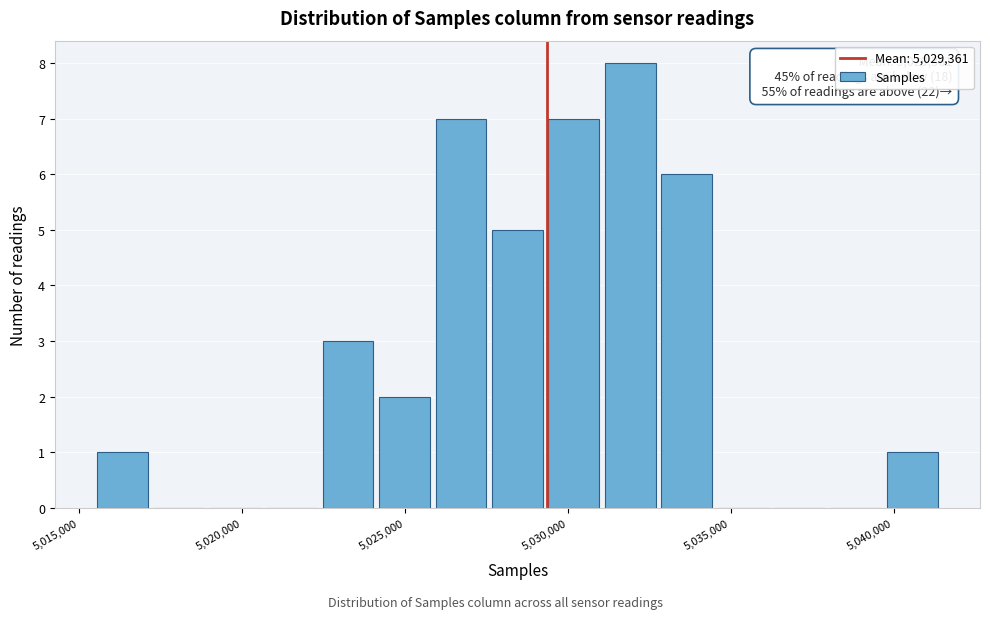

Around what value on the x-axis is the tallest bar? Give the approximate position of its centre, as read against the axis.

5032000